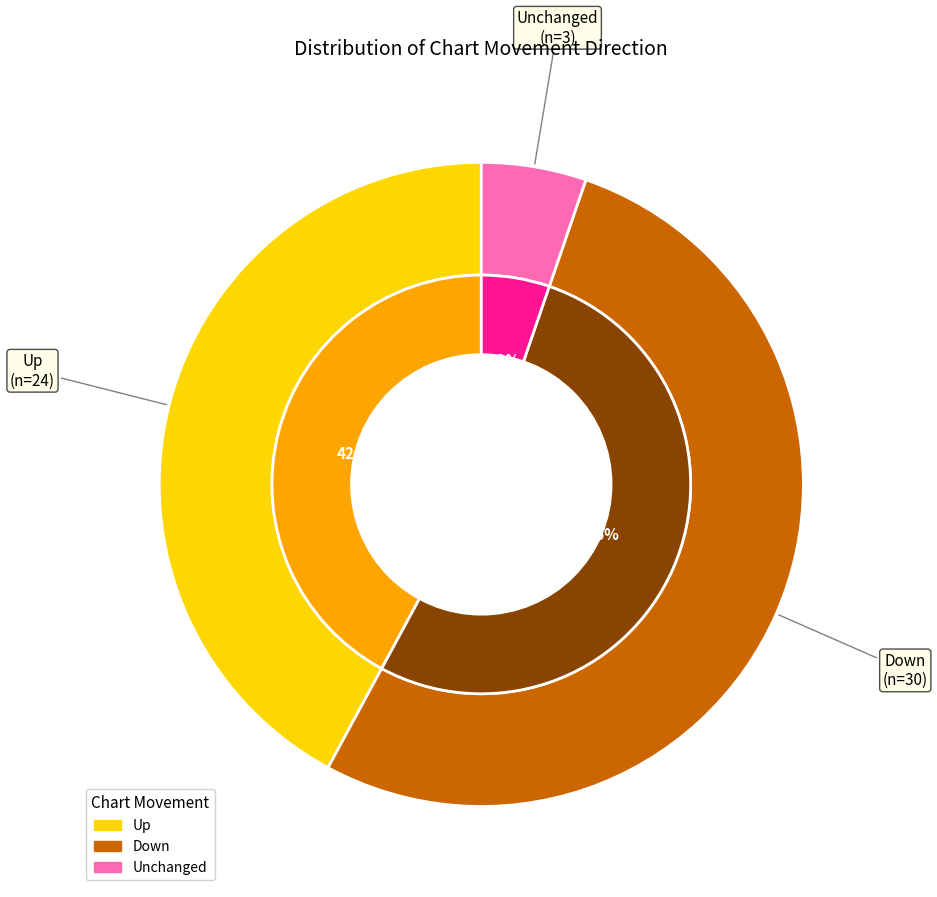

Approximately how many times larger is the value at up compared to -?

8.0